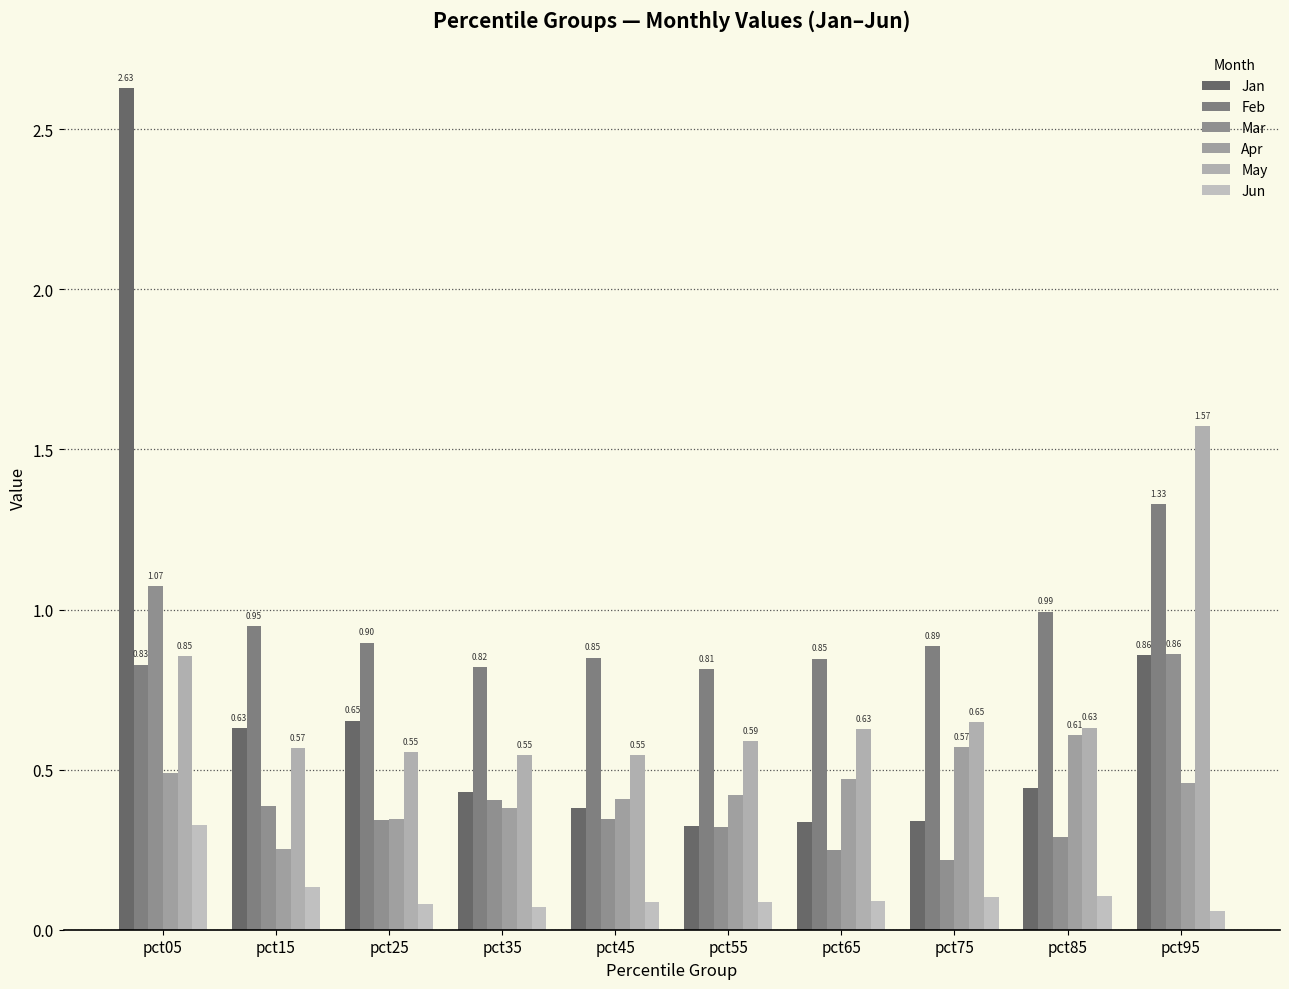

What is the lowest value of the Feb series?

0.8